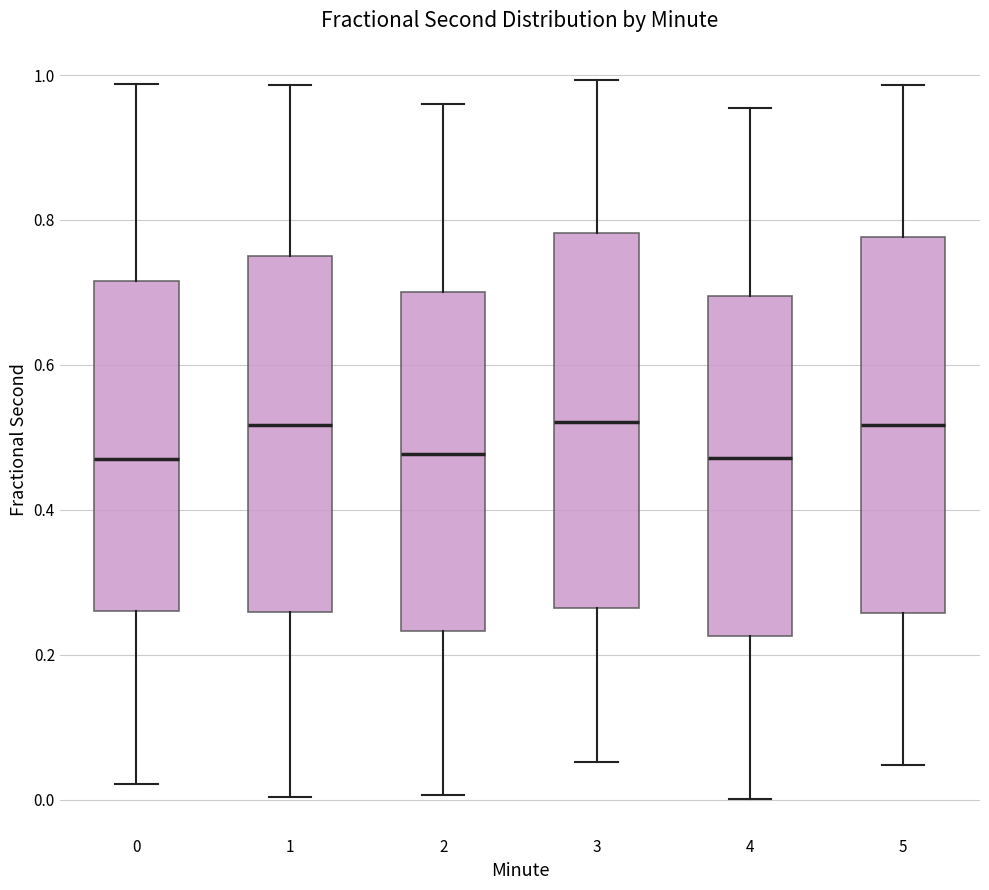

Reading left to right, read every box against the y-axis: the position of its median line, the range the box covers, and the ends of its whiskers. The values are not printed on the chart, so give them approximately, as read against the axis.

0: median 0.48, box 0.26 to 0.72, whiskers 0.02 to 0.98
1: median 0.52, box 0.26 to 0.76, whiskers 0.00 to 0.98
2: median 0.48, box 0.24 to 0.70, whiskers 0.00 to 0.96
3: median 0.52, box 0.26 to 0.78, whiskers 0.06 to 1.00
4: median 0.48, box 0.22 to 0.70, whiskers 0.00 to 0.96
5: median 0.52, box 0.26 to 0.78, whiskers 0.04 to 0.98